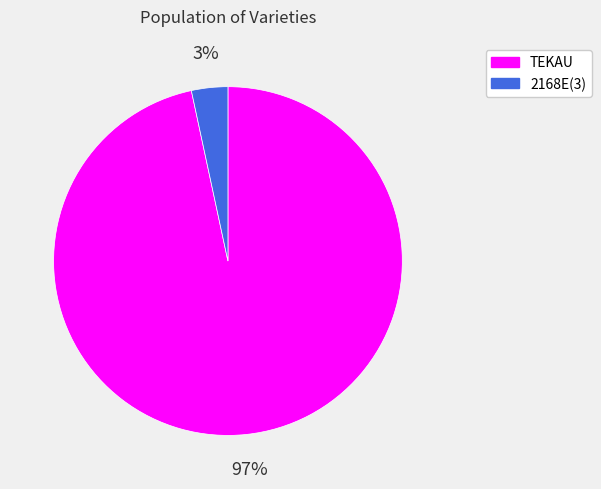

Between 2168E(3) and TEKAU, which is larger?

TEKAU